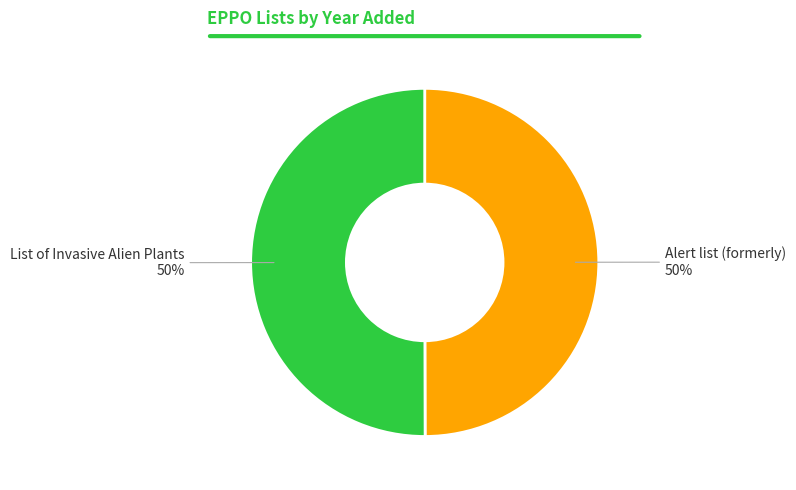

How many segments does this pie chart have?

2